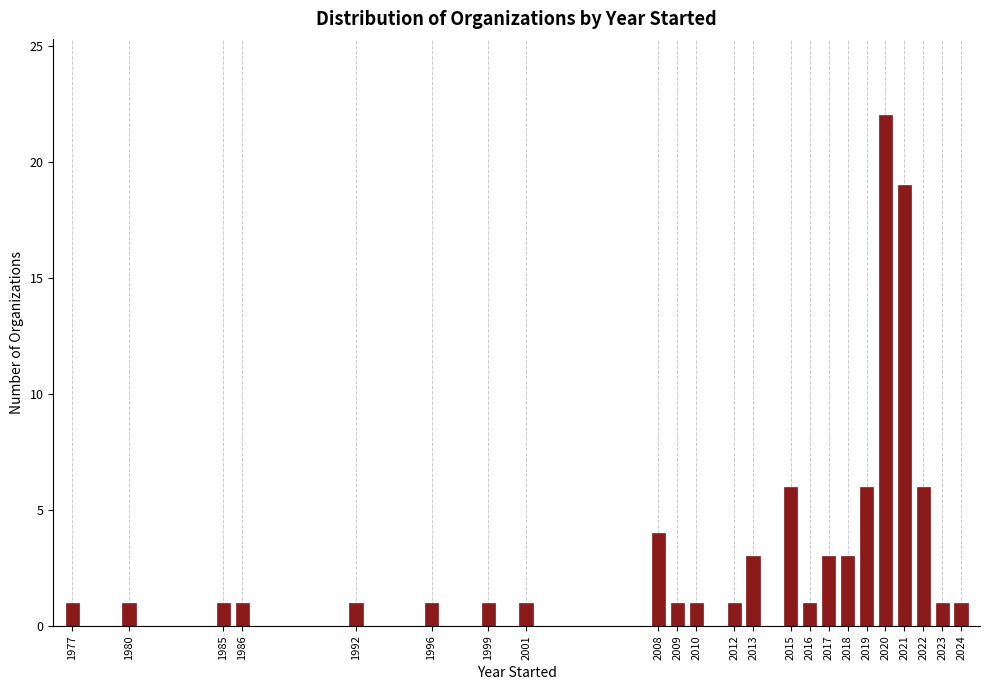

Reading left to right, list all the values displayed in this chart.

1977=1	1980=1	1985=1	1986=1	1992=1	1996=1	1999=1	2001=1	2008=4	2009=1	2010=1	2012=1	2013=3	2015=6	2016=1	2017=3	2018=3	2019=6	2020=22	2021=19	2022=6	2023=1	2024=1